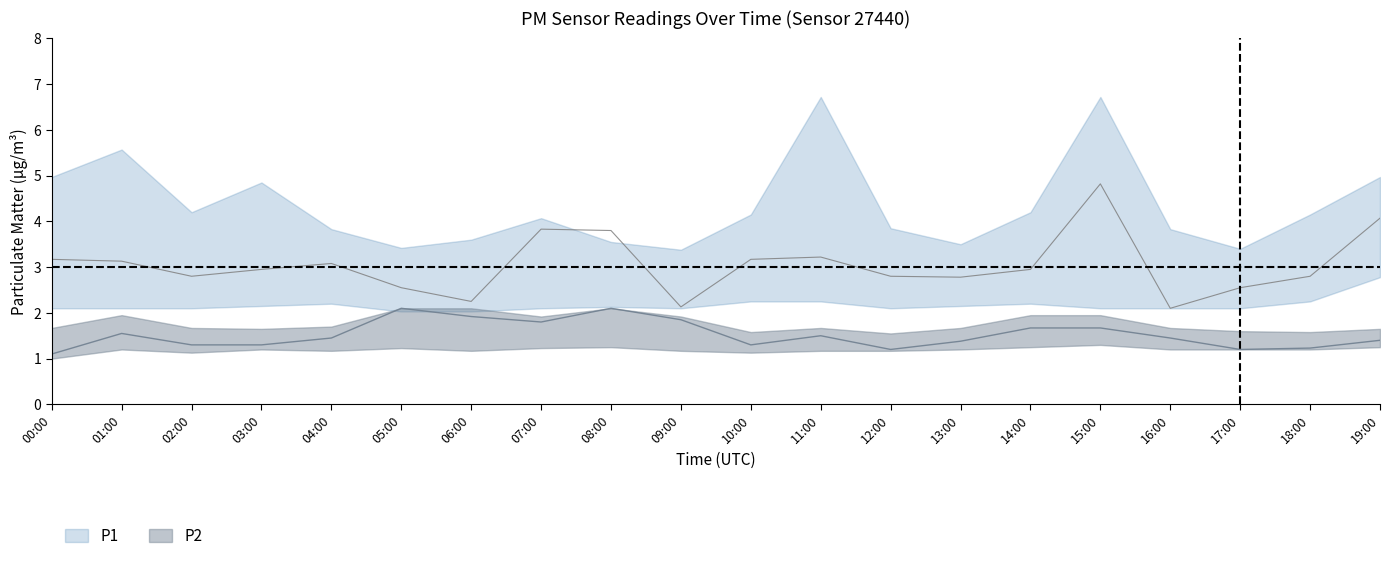

True or false: P2 and P1 cross at least once.

False